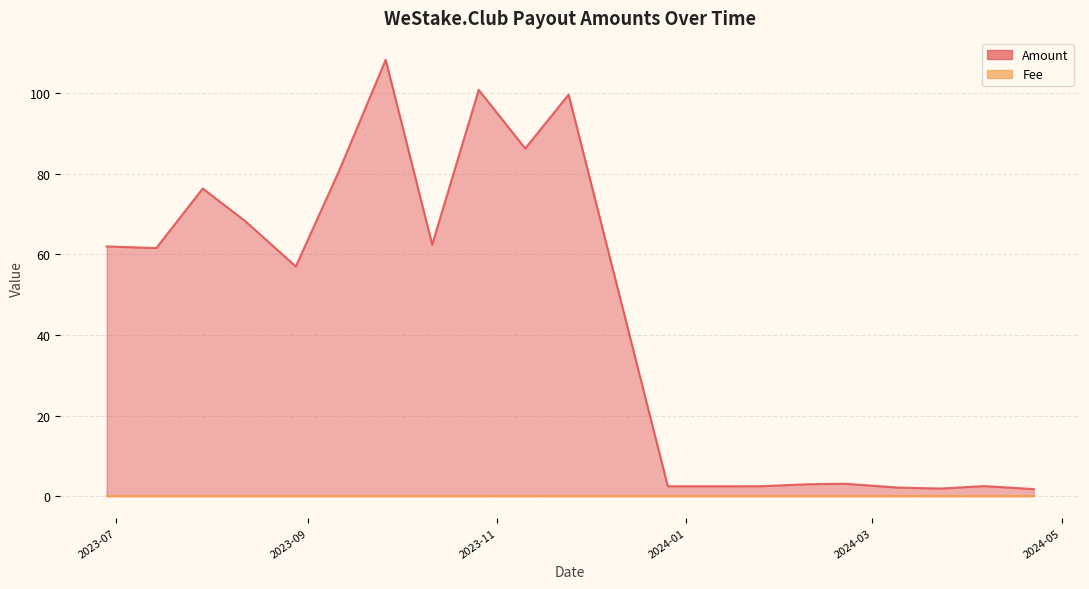

What are all the series names shown in the legend?

Amount, Fee